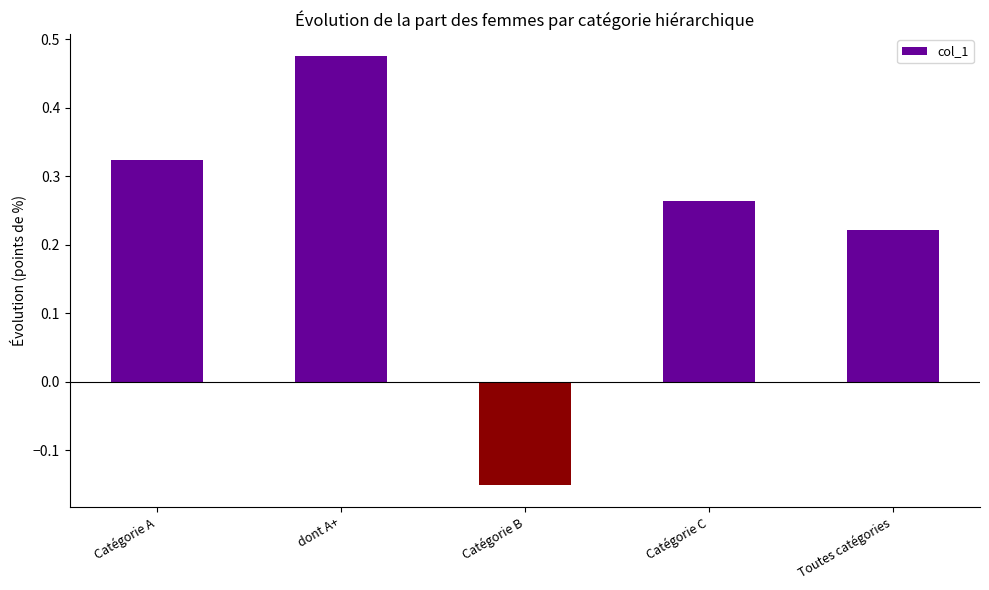

Rank the categories by value from lowest to highest.

Catégorie B, Toutes catégories, Catégorie C, Catégorie A, dont A+